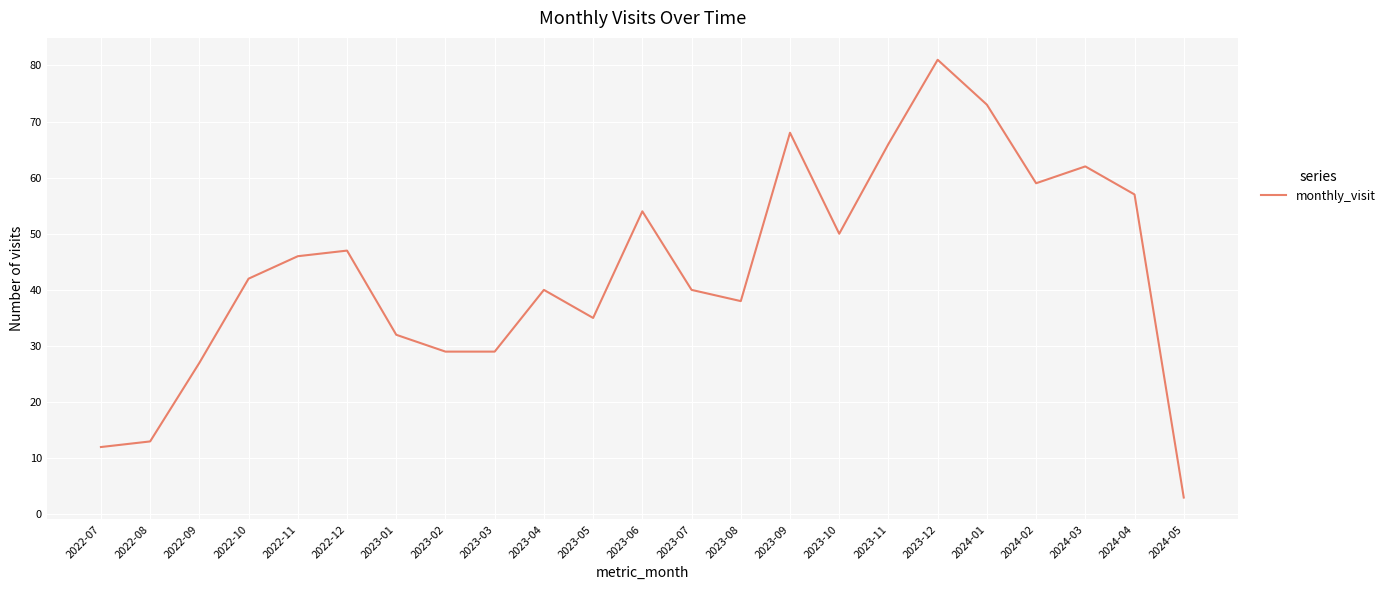

What is the greatest value displayed?

81